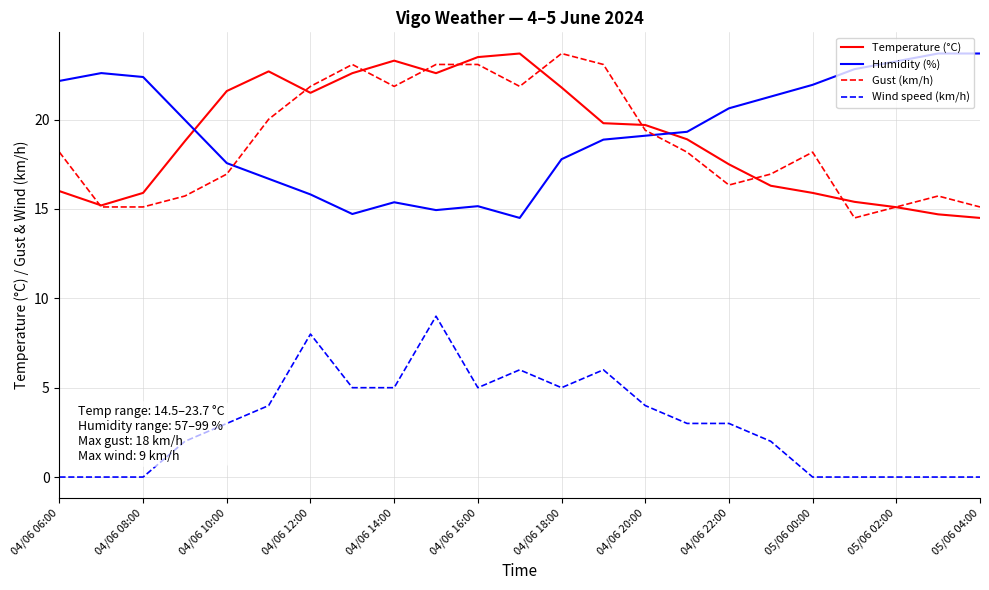

How many times do Humidity (%) and Gust (km/h) cross each other?

2